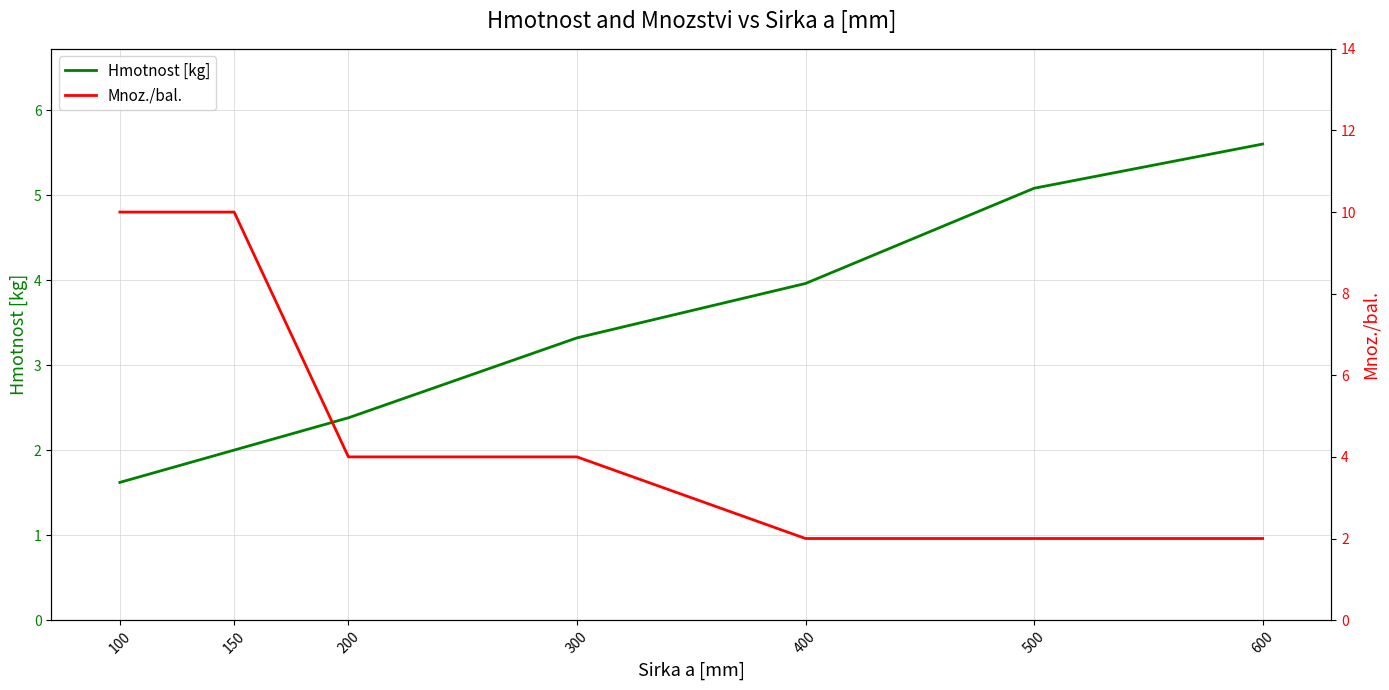

List the series in order of their overall mean, lowest first.

Hmotnost [kg], Mnoz./bal.